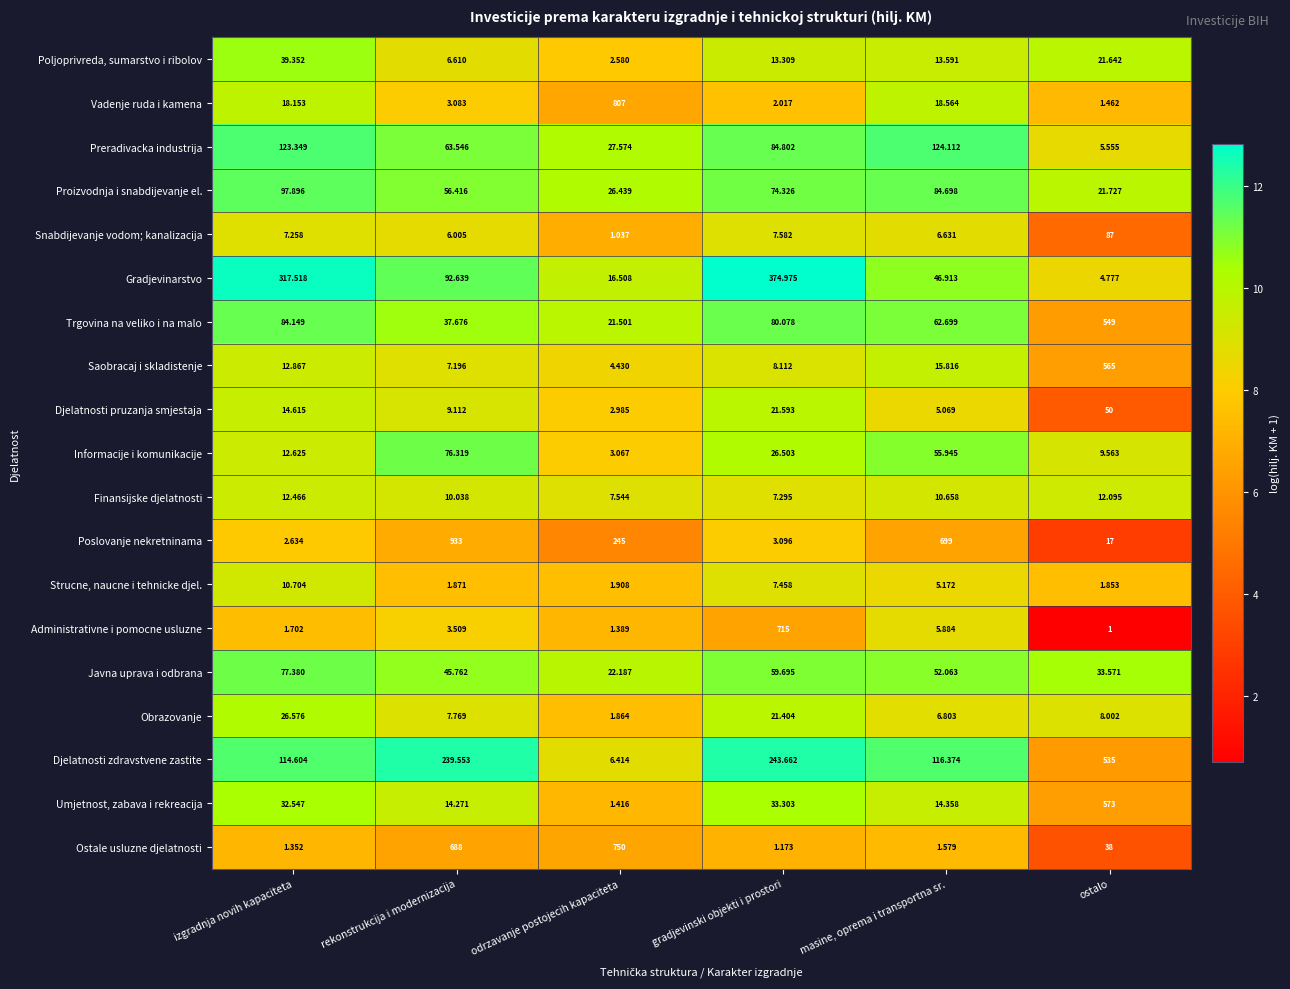

Which label corresponds to the largest value in the chart?

rekonstrukcija i modernizacija